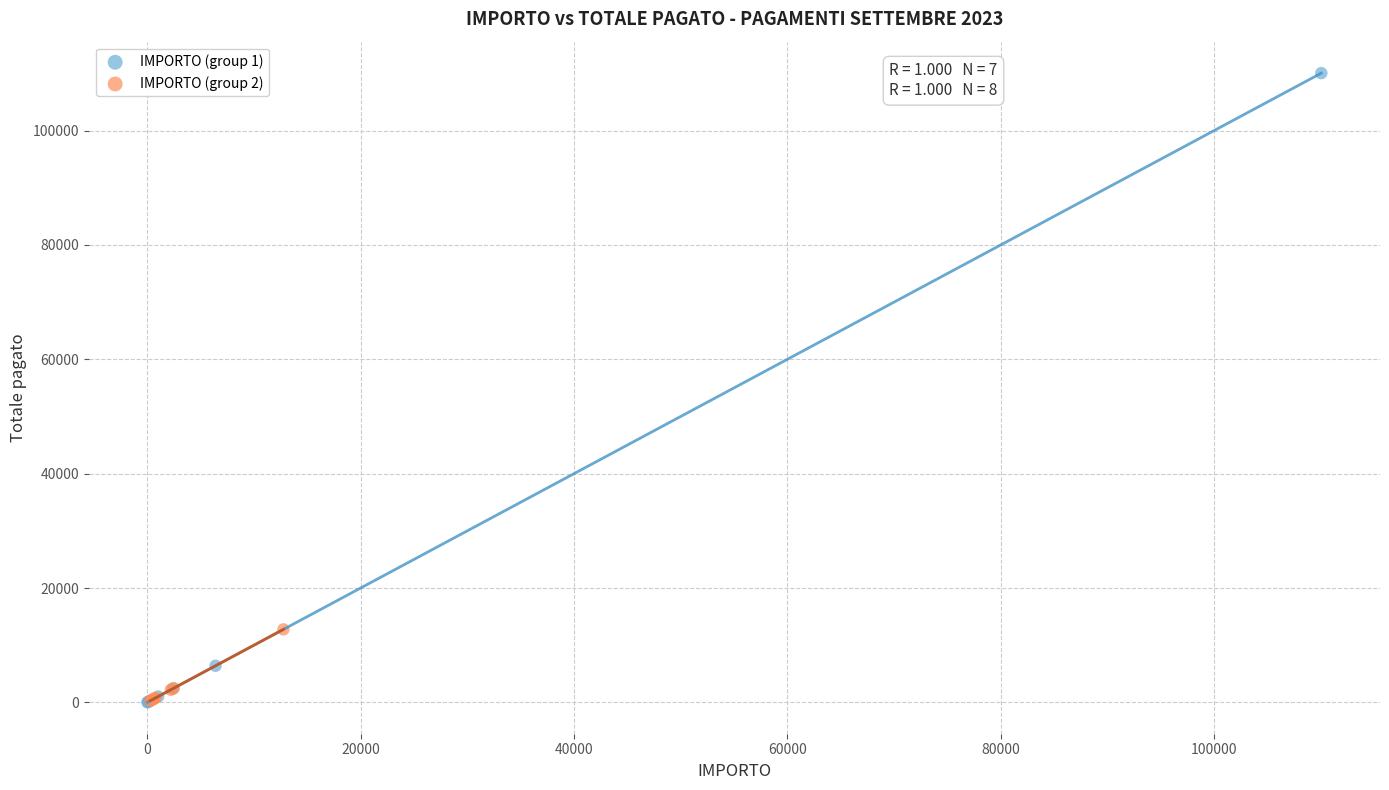

Which series has the widest spread of Y values?

IMPORTO (group 1)